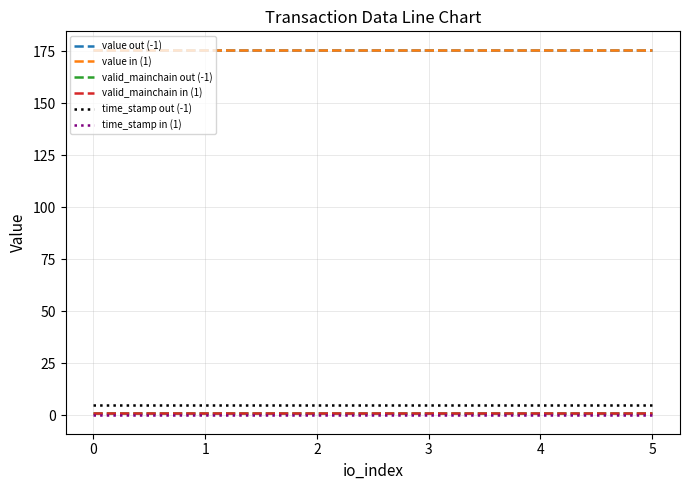

What is the sum of all time_stamp out (-1) values?

30.0